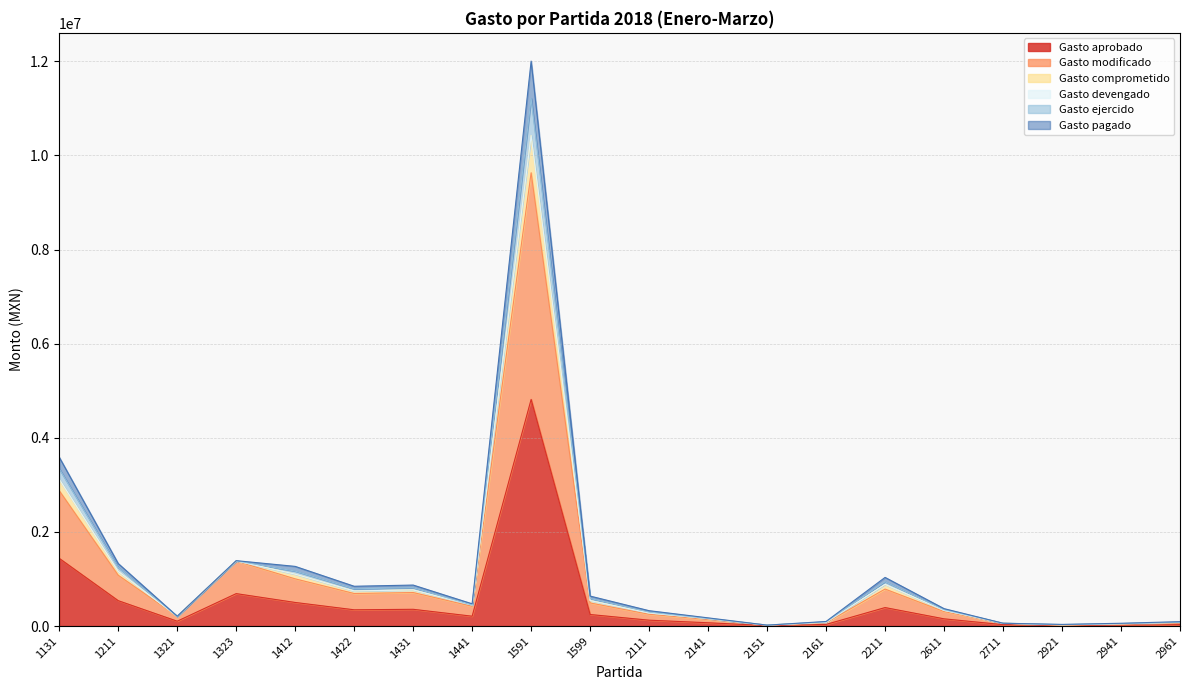

How many interior local peaks does the Gasto aprobado series have?

4